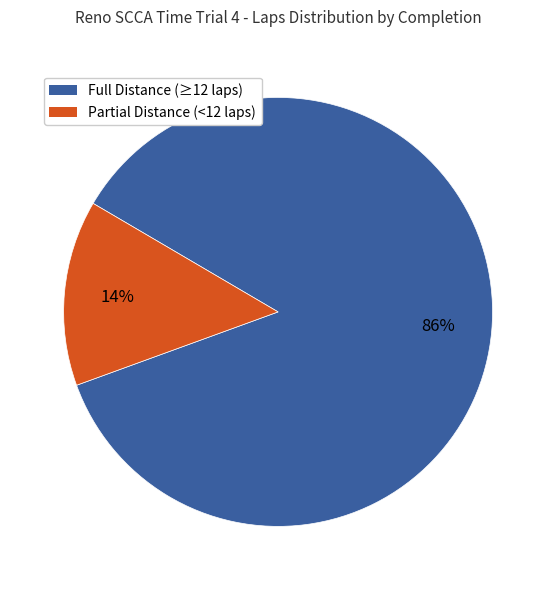

To the nearest percent, what is the difference between the largest and smallest slice percentages?

72%